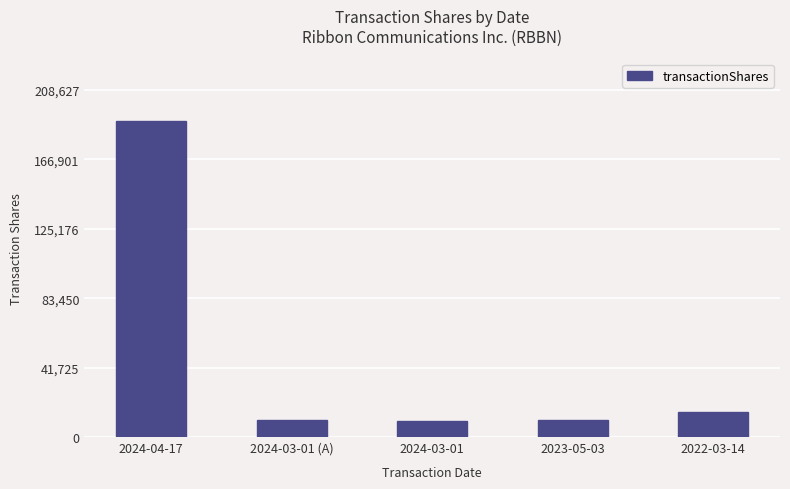

Does the chart contain stacked bars?

No